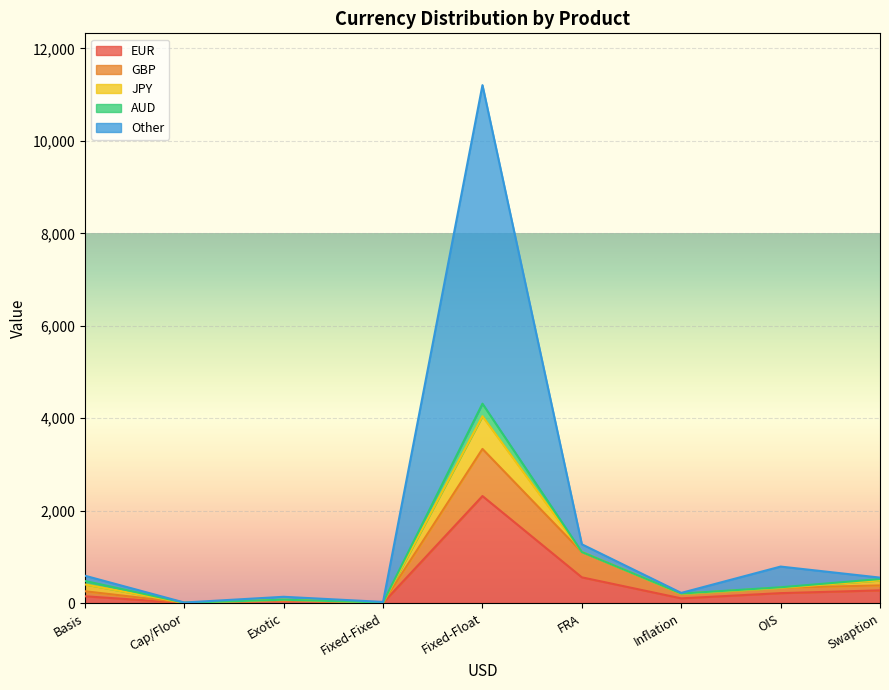

At which category is the sum across all series the highest?

Fixed-Float